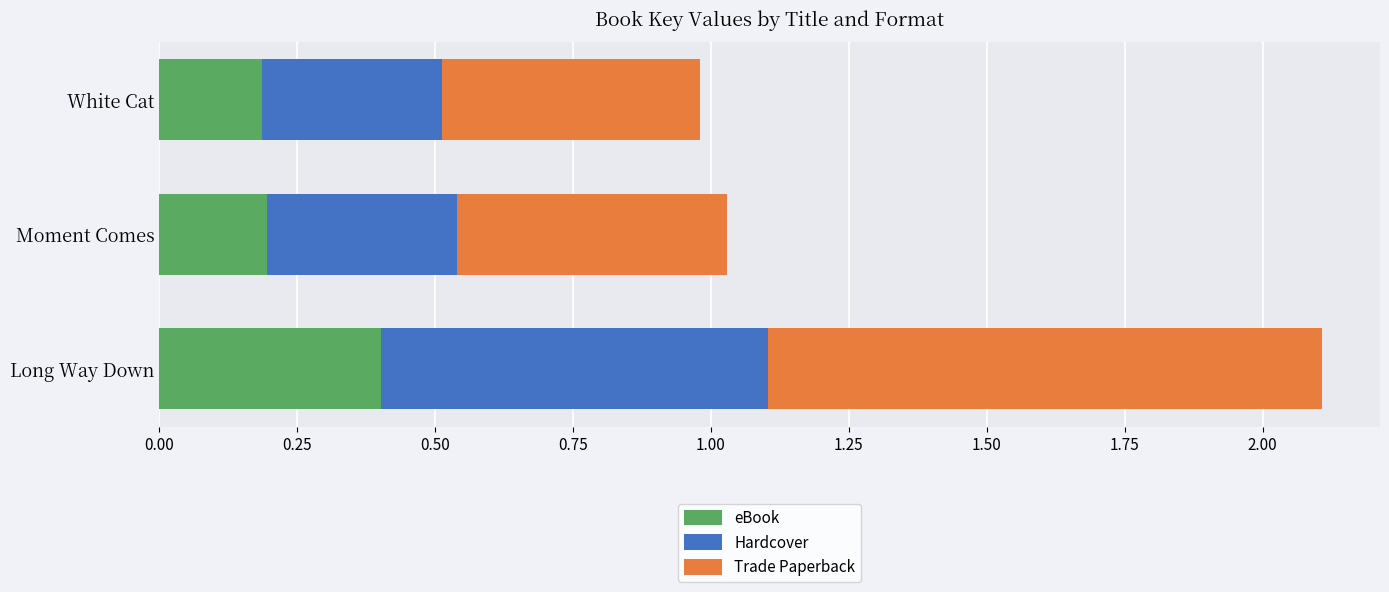

The eBook series shows 0.2 at White Cat. True or false?

True